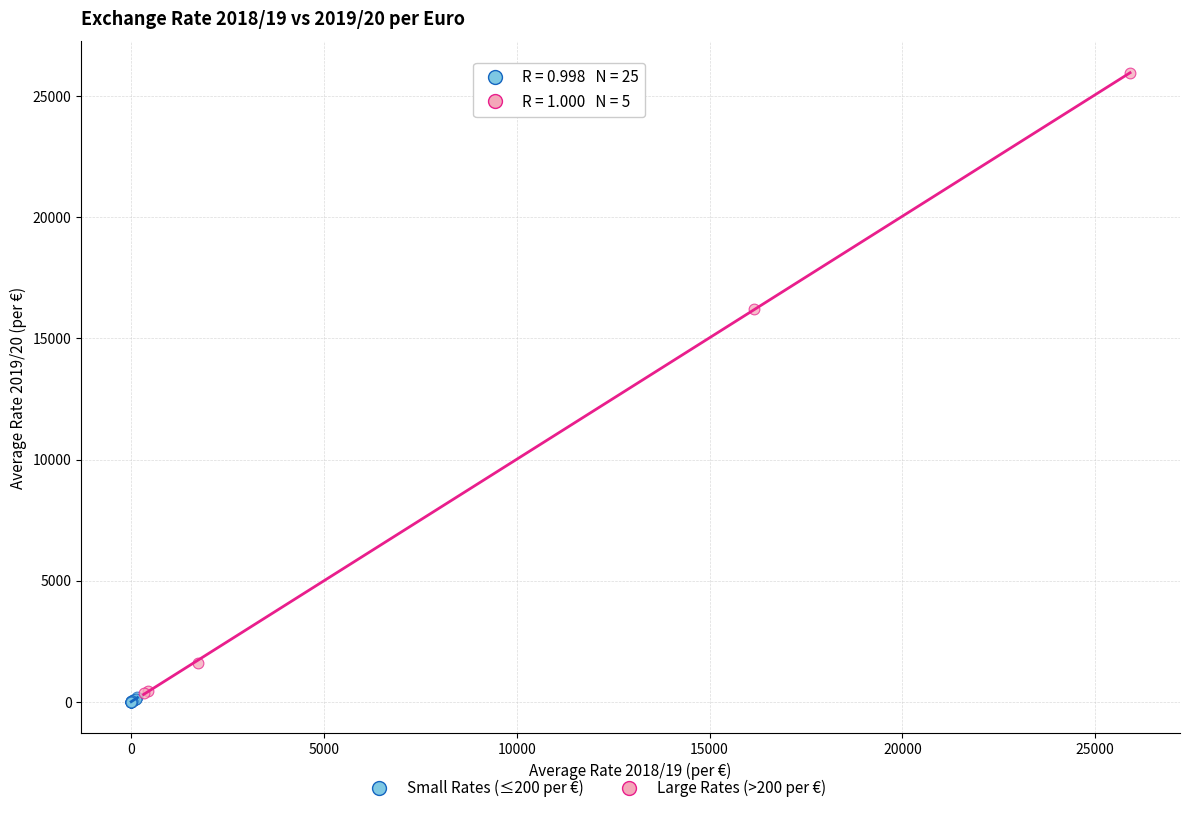

Which series has the widest spread of Y values?

Large Rates (>200 per €)